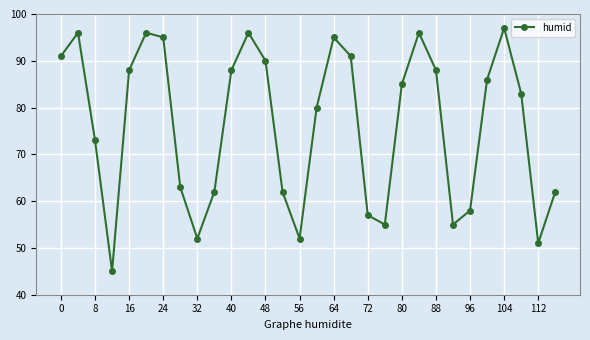

What is the value of the 2nd point from the left?

96